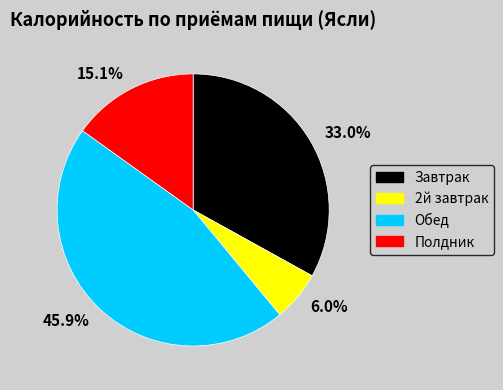

Which has a higher value, 6.0% or 15.1%?

15.1%